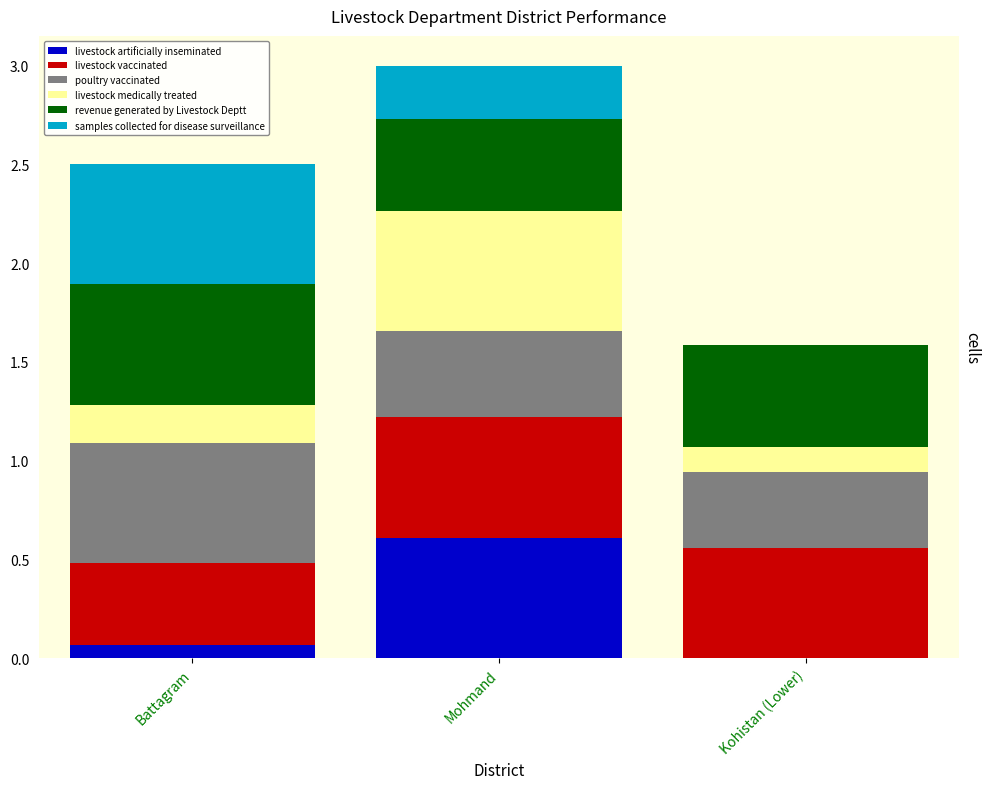

Which series has the largest total across all categories?

revenue generated by Livestock Deptt